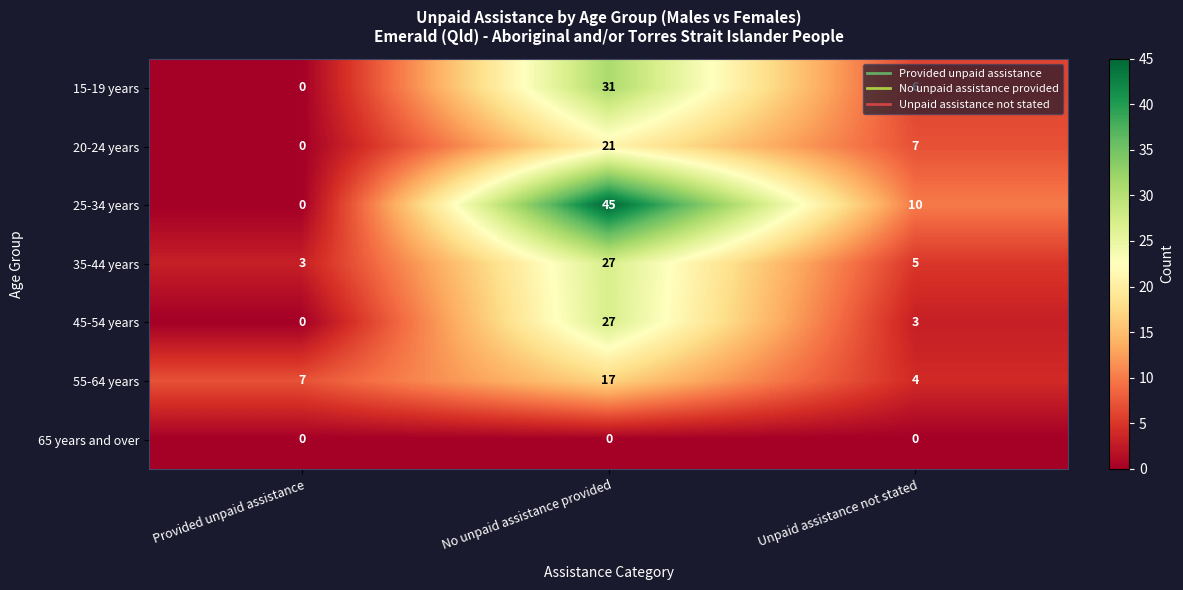

How many data points does each series have?

3